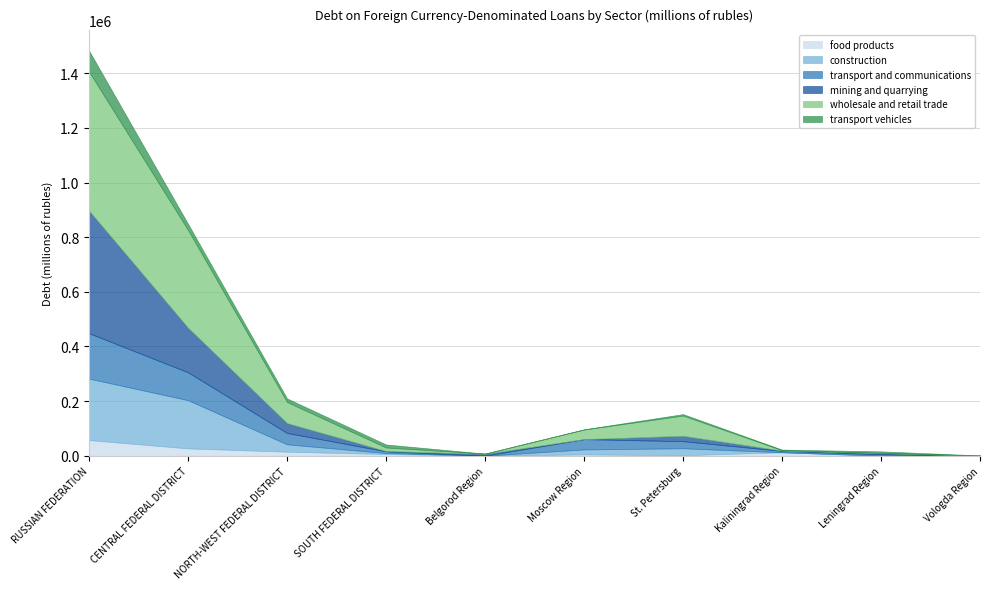

Reading right to left, list all the values displayed in this chart.

food products: 216	12	12429	1880	4738	158	6126	14673	26734	57224
construction: 395	95	206	25351	18257	0	3589	26978	176551	225006
transport and communications: 0	4909	5023	25926	37653	0	6269	41628	101994	166245
mining and quarrying: 0	4814	1075	19596	3	6887	1014	36087	163252	448561
wholesale and retail trade: 405	264	1460	74208	35187	523	13016	77143	357710	509071
transport vehicles: 0	5793	2152	5261	657	0	11052	13206	22659	76845